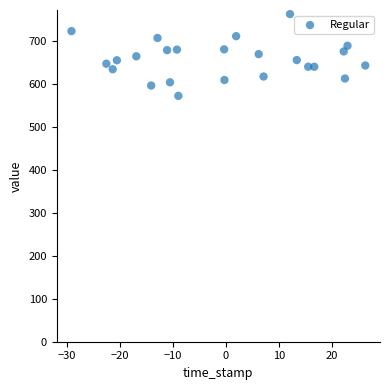

What is the range of X values (max minus min)?

55.4